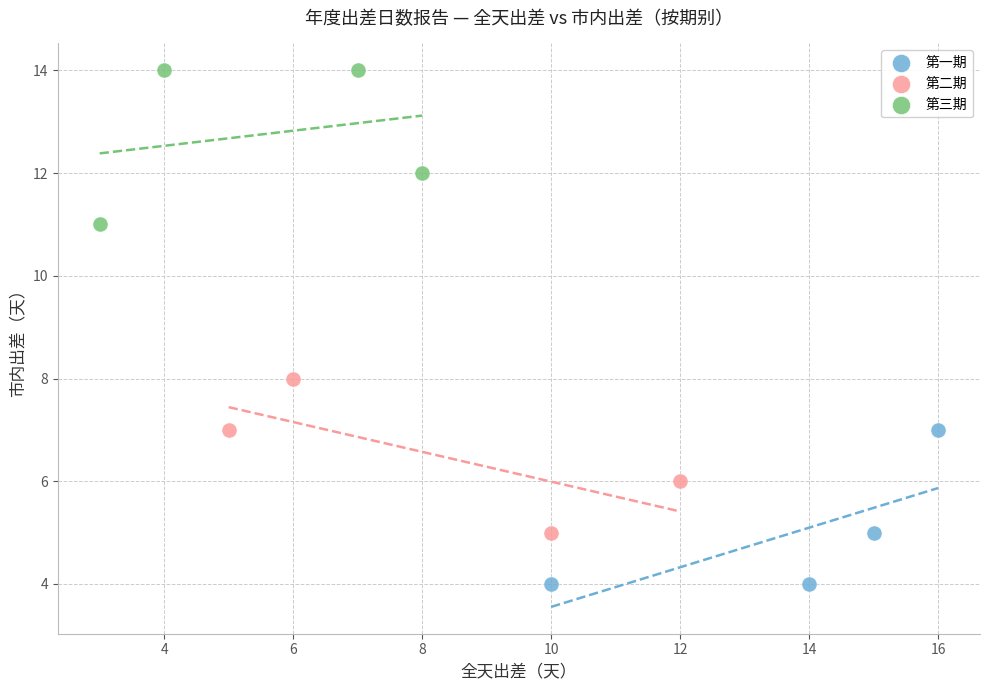

Which series contains the highest Y value?

第三期